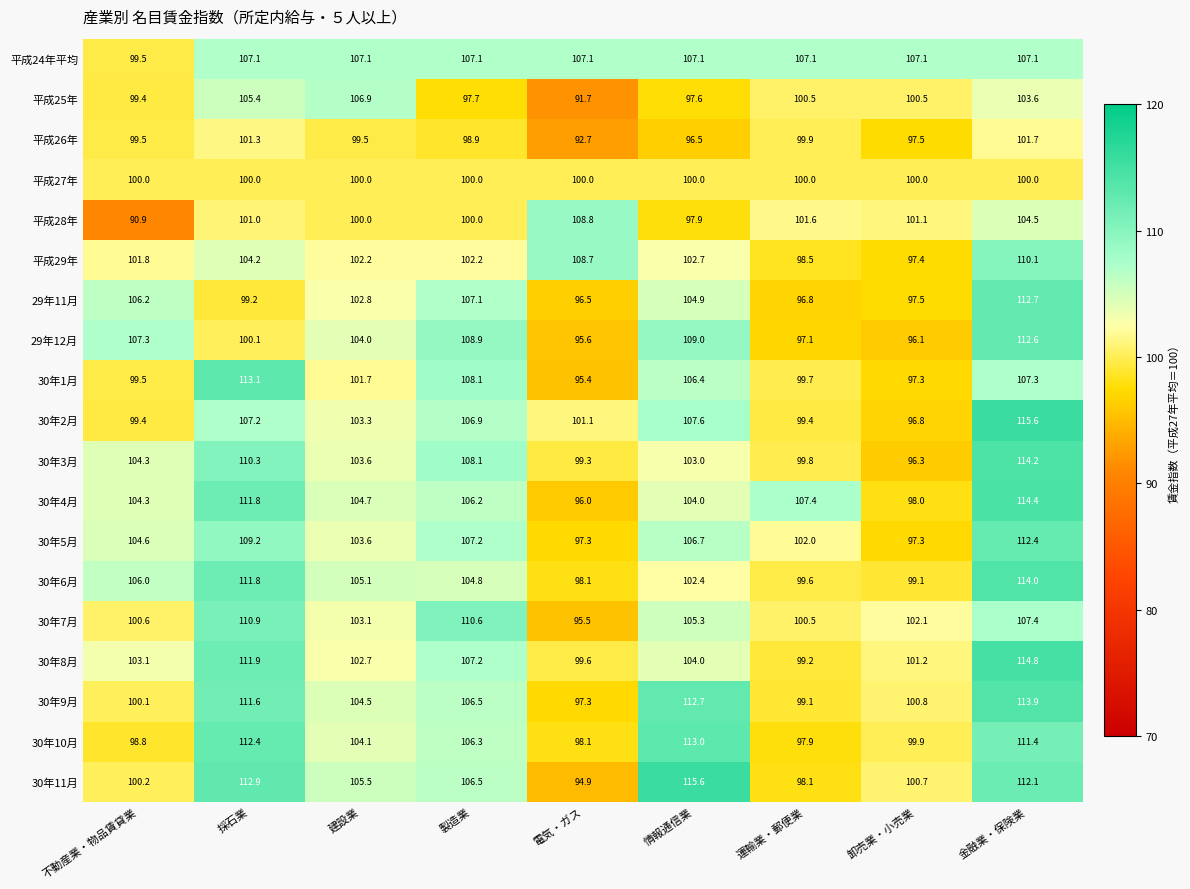

What is the maximum value for 平成27年?

100.0